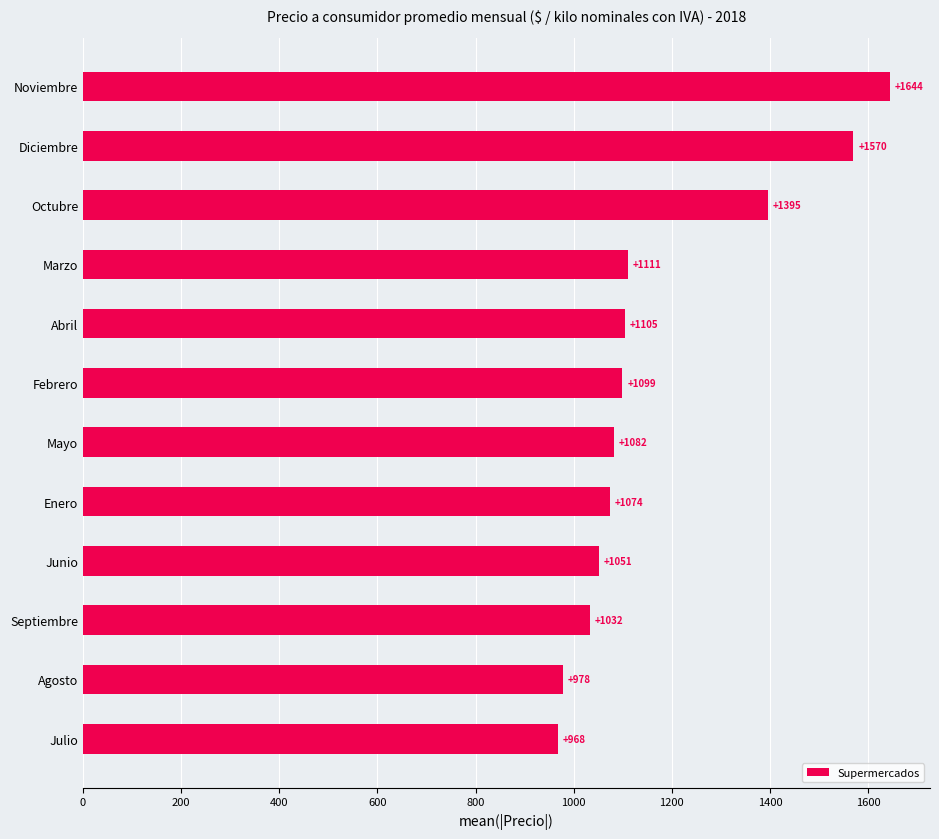

Which category has the highest value across all series?

Noviembre